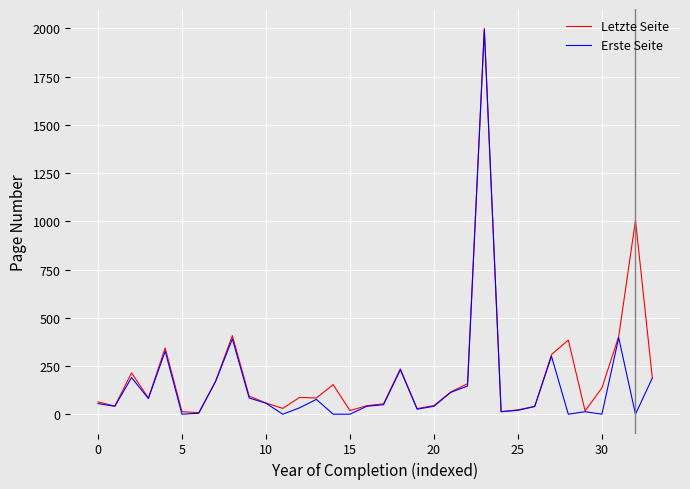

Reading left to right, extract all data points from this chart.

Letzte Seite: 65	43	215	85	344	14	9	172	408	95	59	31	88	85	154	20	45	55	236	30	46	116	159	2000	14	24	41	310	385	18	137	403	1006	191
Erste Seite: 56	42	191	82	327	1	6	170	391	85	58	1	34	78	1	1	42	50	231	27	42	114	147	1992	14	21	41	301	1	14	1	397	1	188